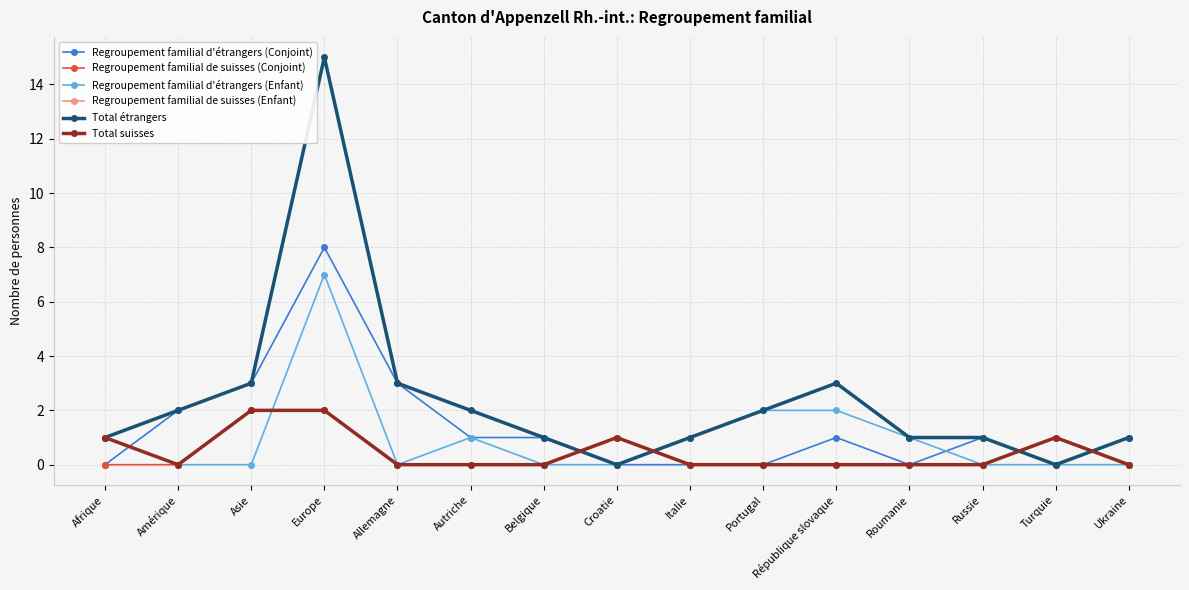

Is this an area chart (filled region under the line)?

No